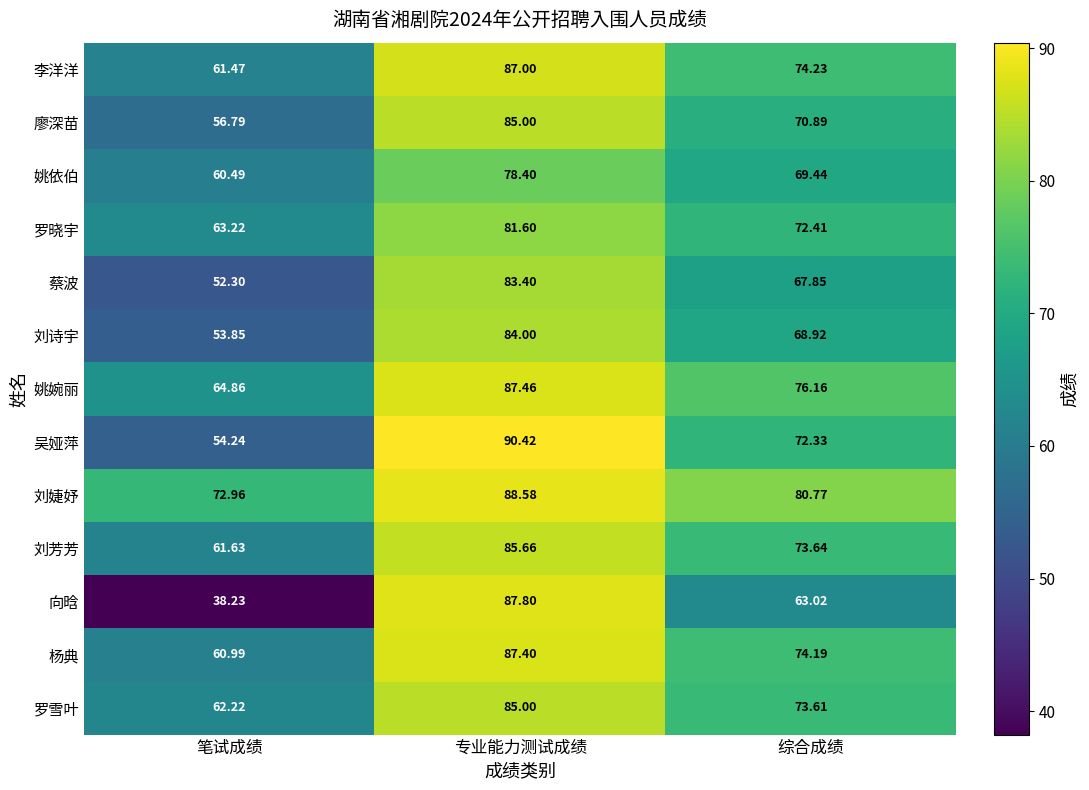

Between 笔试成绩 and 综合成绩, which series saw the biggest shift?

向晗